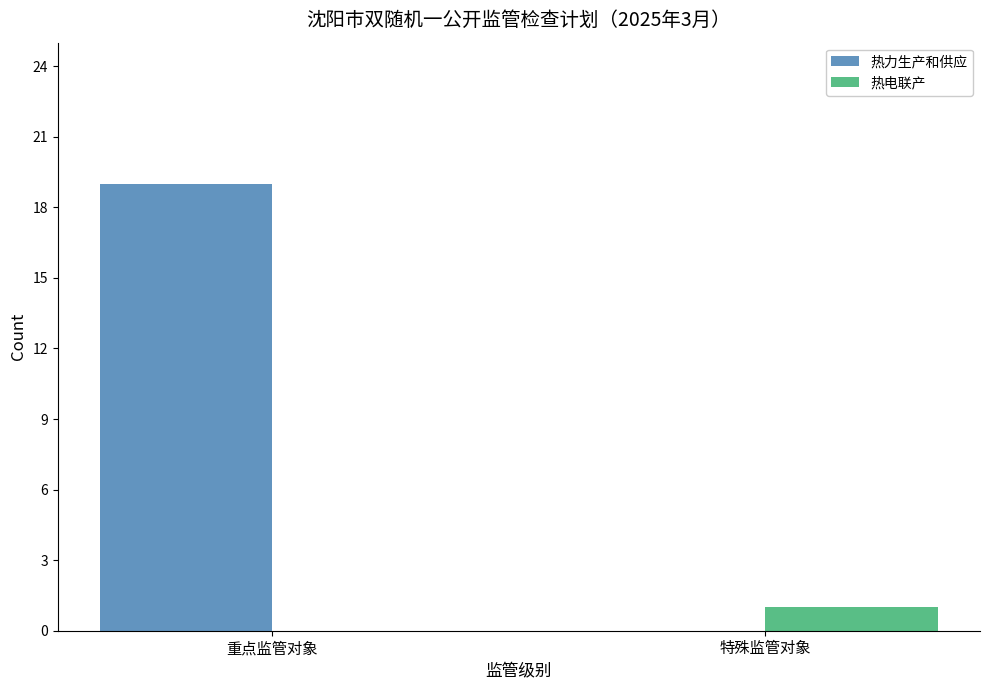

What is the difference between the 热电联产 values at 特殊监管对象 and 重点监管对象?

1